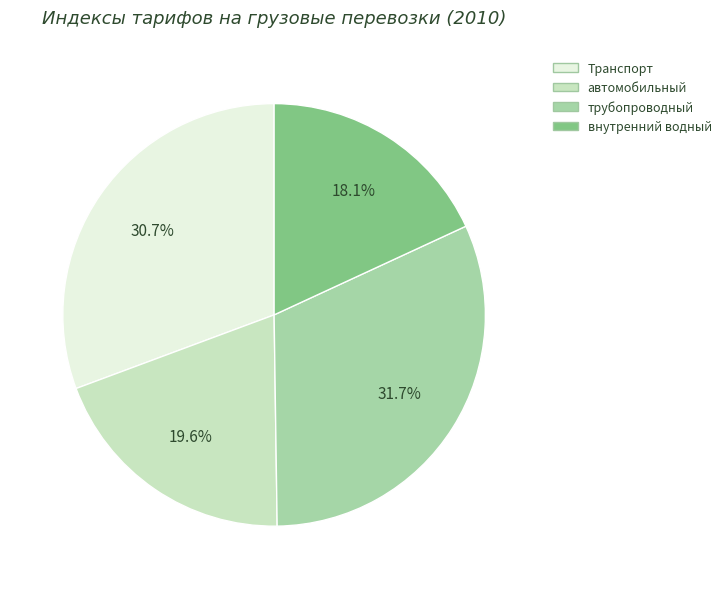

What is the largest slice in the pie chart?

трубопроводный